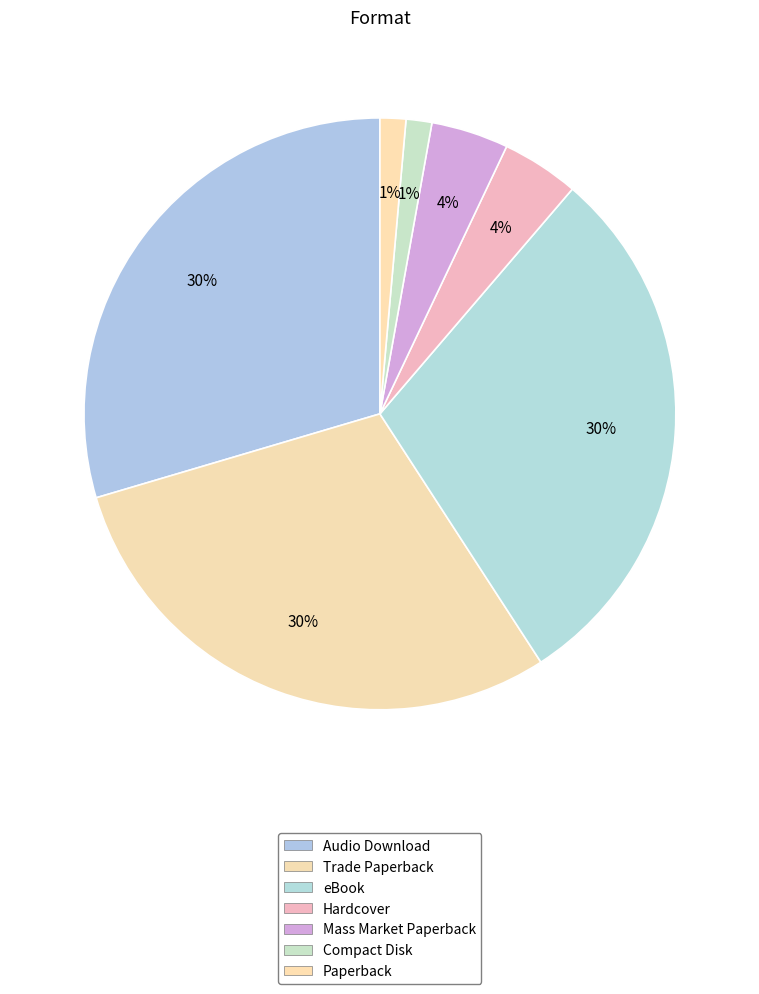

Count the number of slices in the pie.

7